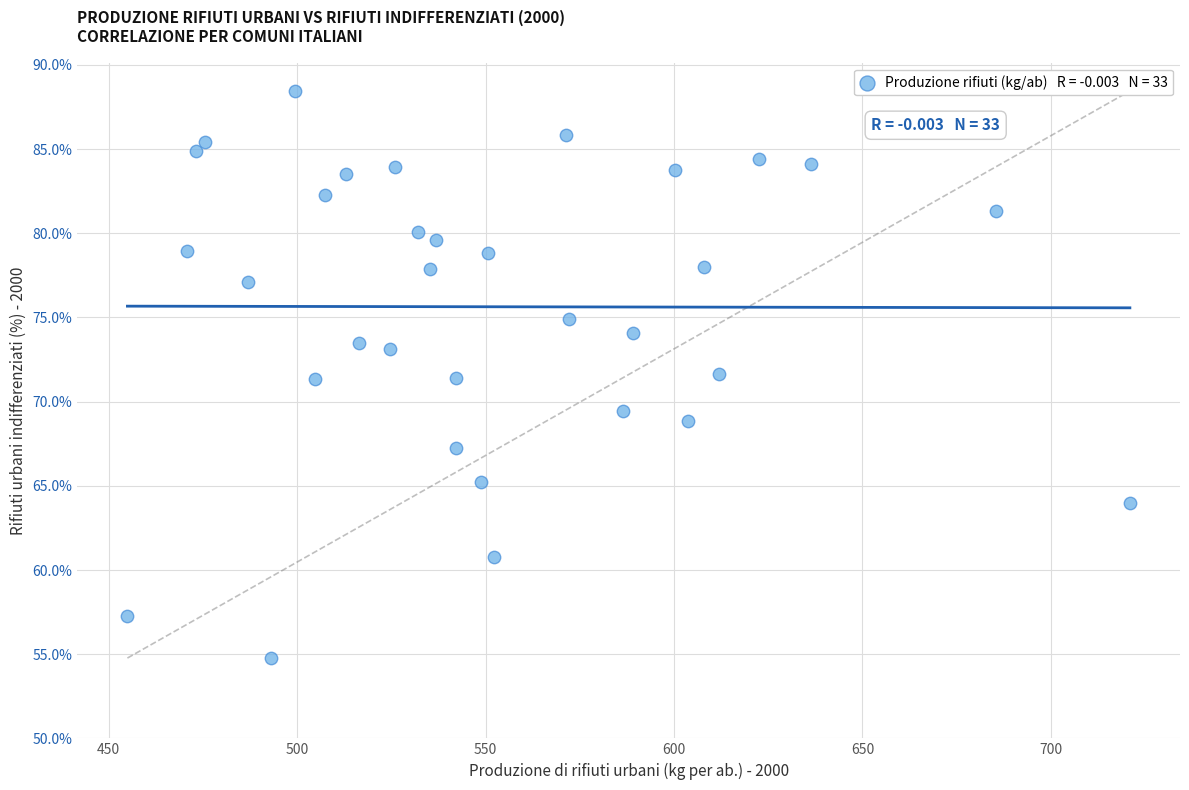

What is the range of Y values (max minus min)?

33.7